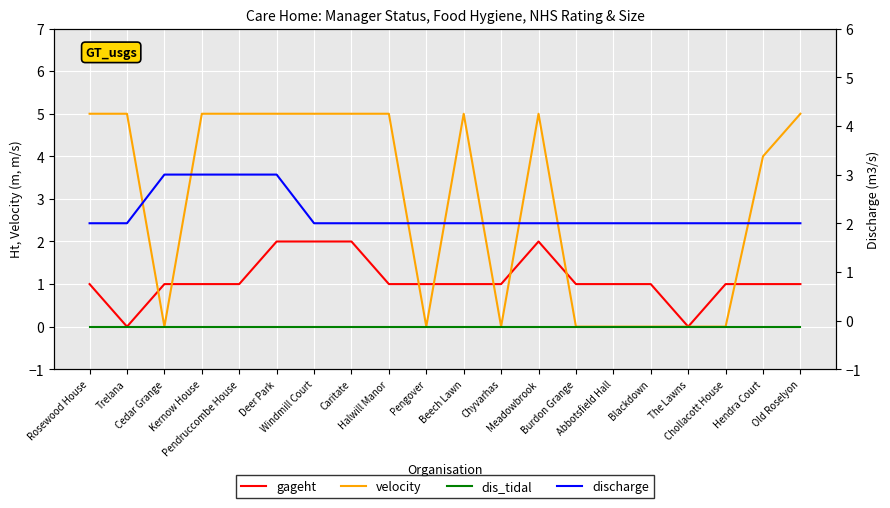

What is the difference between the highest and lowest values at The Lawns?

2